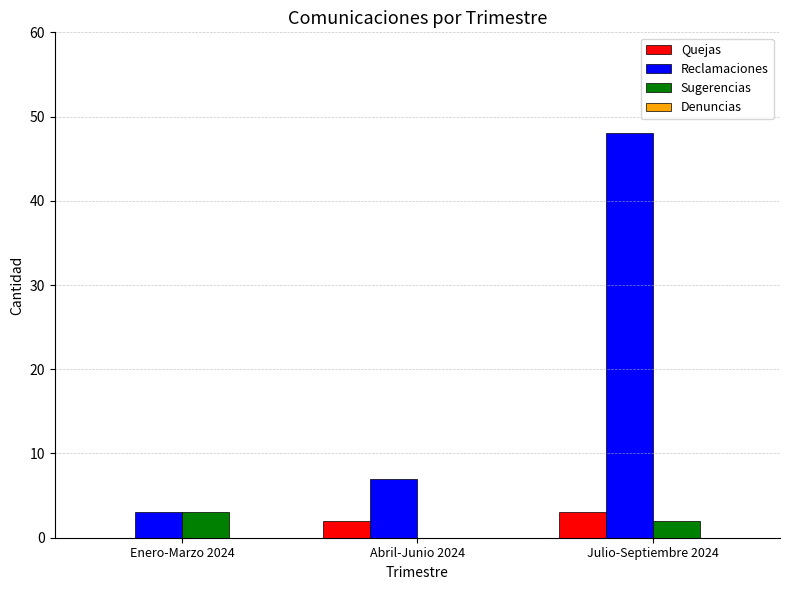

The Sugerencias series shows 3 at Enero-Marzo 2024. True or false?

True